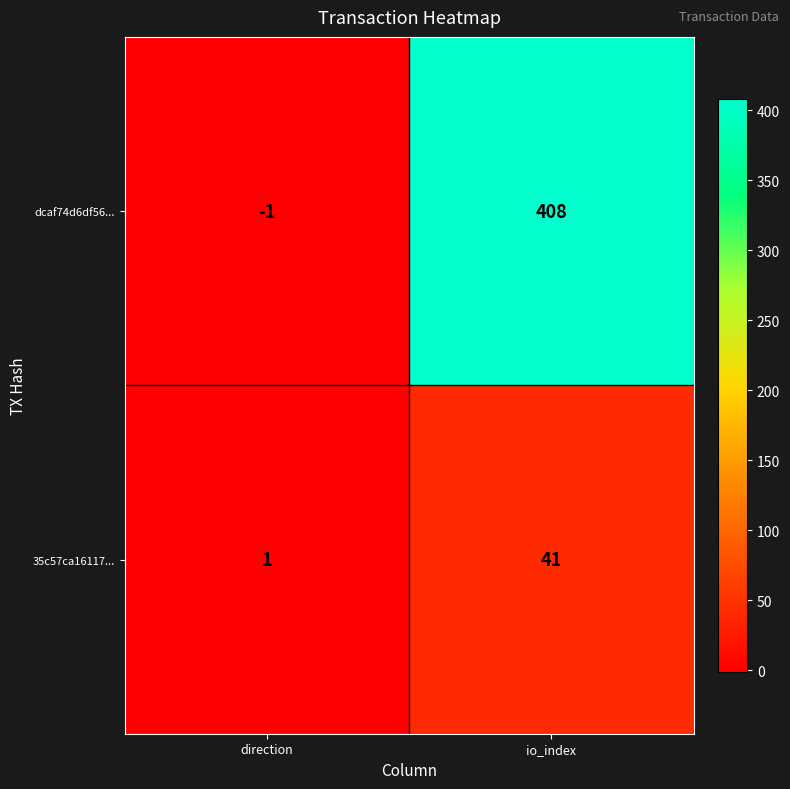

Is it true that 35c57ca16117... equals 25 at io_index?

False